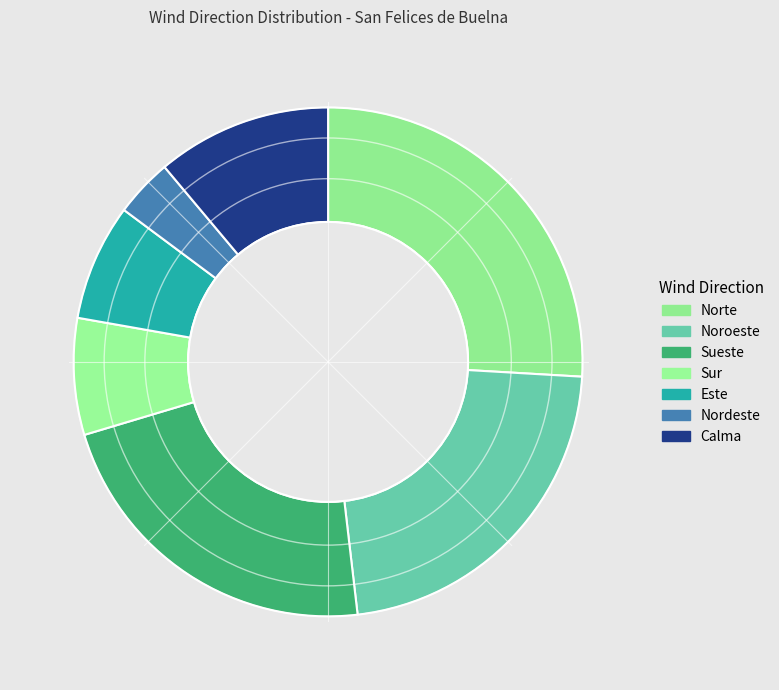

Count the number of slices in the pie.

7